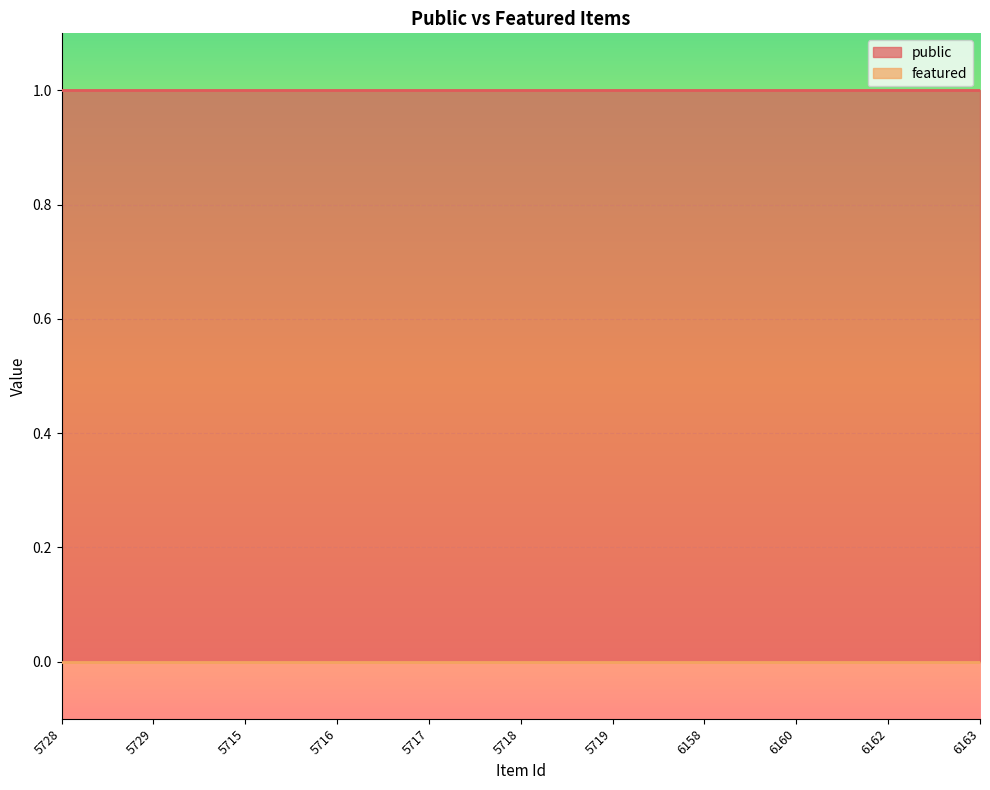

What are all the series names shown in the legend?

public, featured